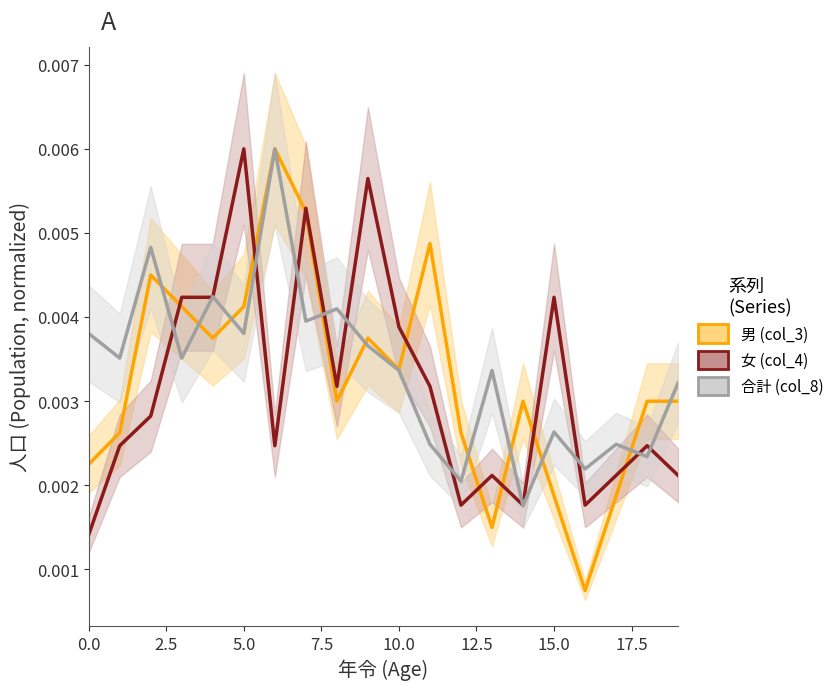

List the series in order of their overall mean, lowest first.

女 (col_4), 男 (col_3), 合計 (col_8)